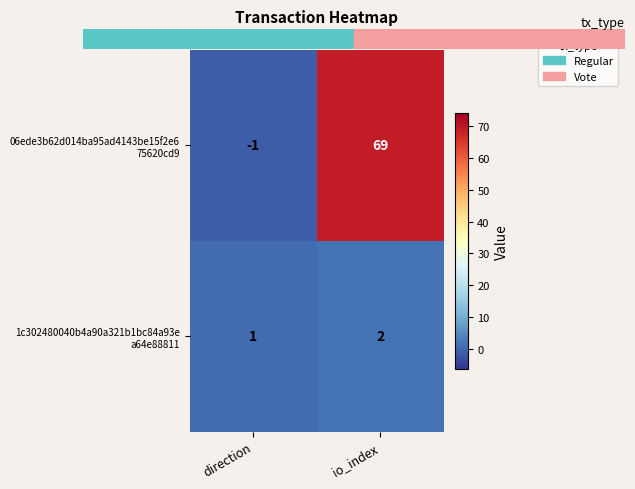

Which category has the highest value across all series?

io_index